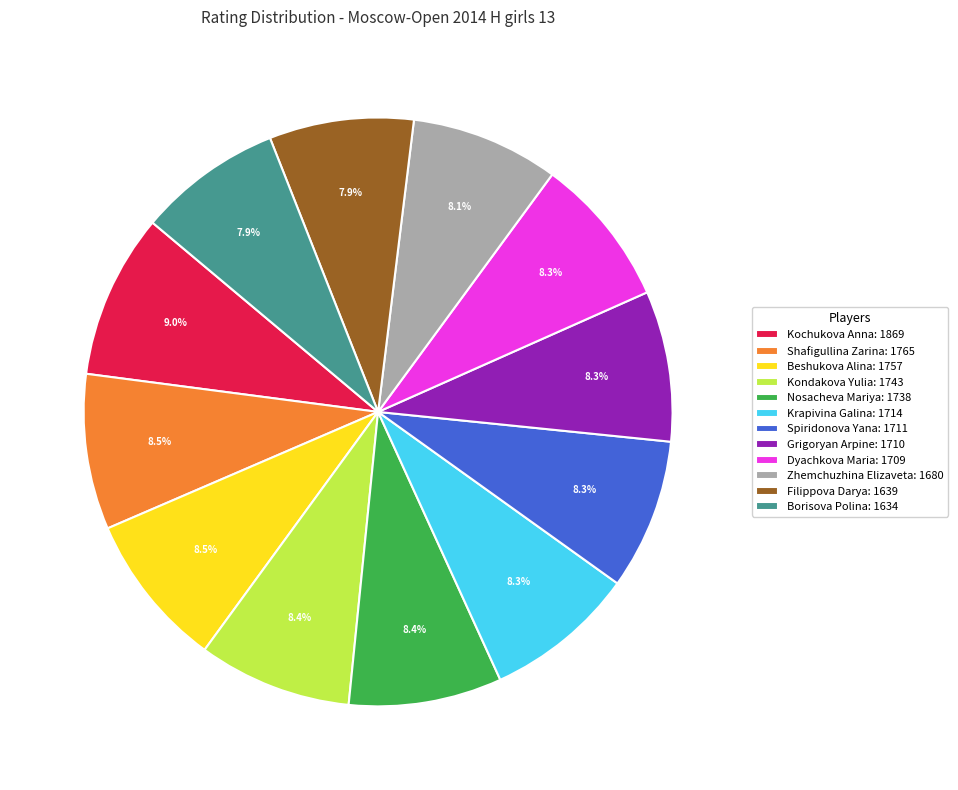

To the nearest percent, what is the average slice percentage?

8%